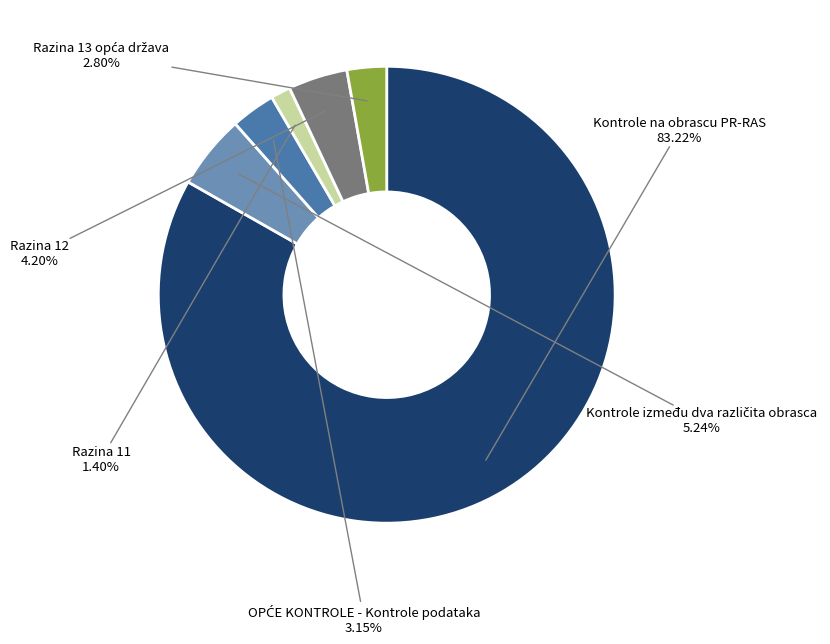

To the nearest percent, what is the combined percentage of Kontrole na obrascu PR-RAS and Razina 12?

87%